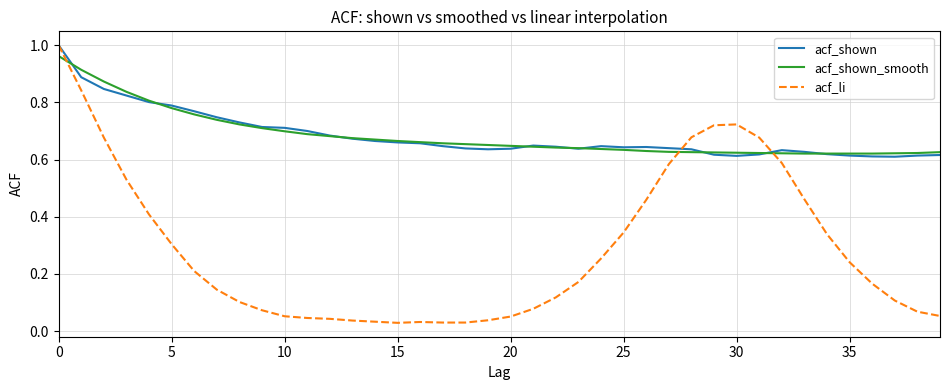

Which series has the widest spread of values?

acf_li